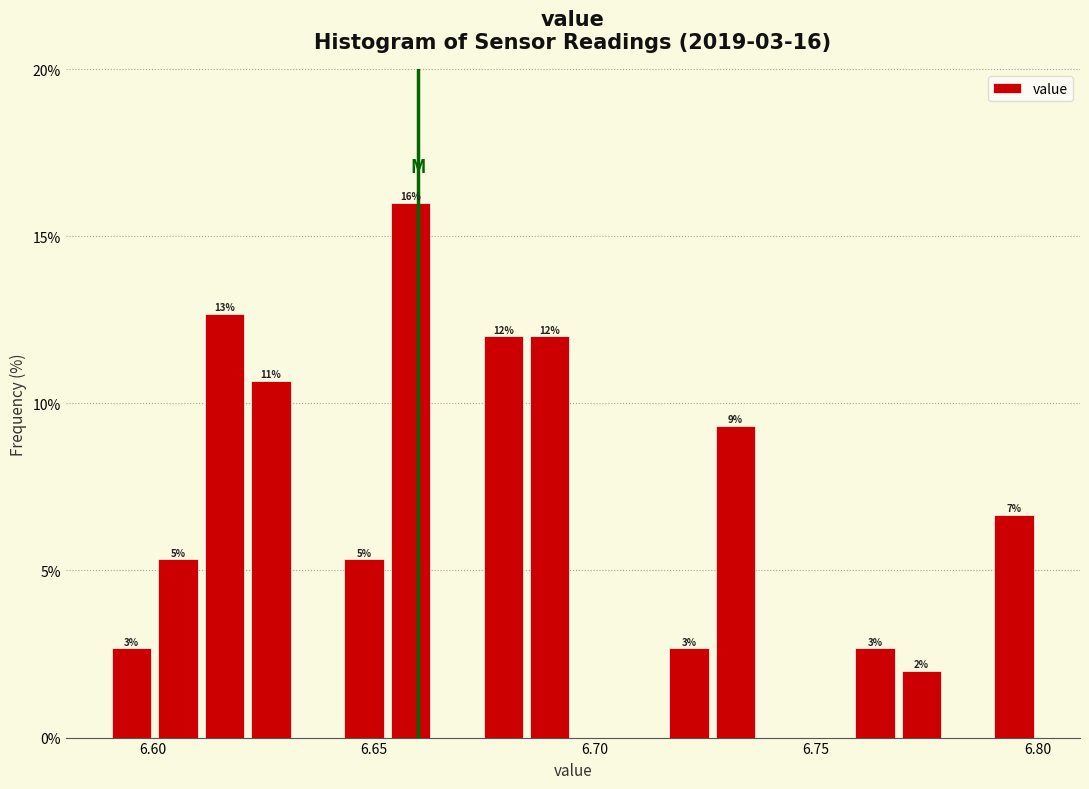

Around what value on the x-axis is the tallest bar? Give the approximate position of its centre, as read against the axis.

6.660